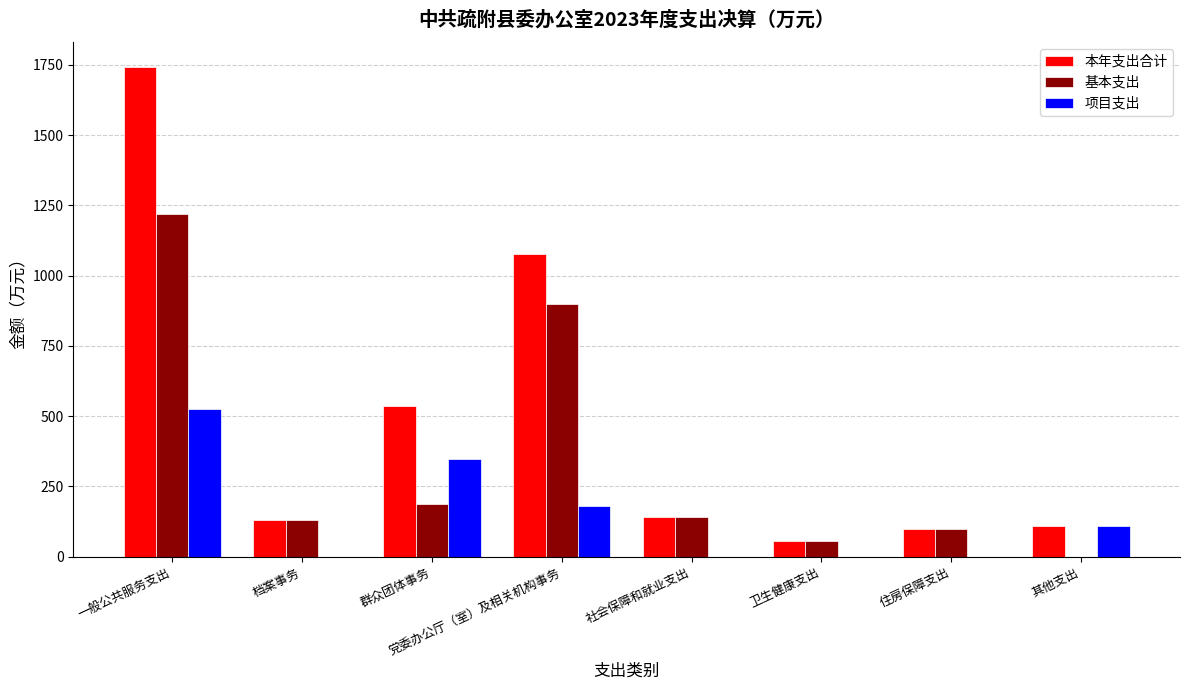

The value of 基本支出 at 一般公共服务支出 is 1217.8. True or false?

True